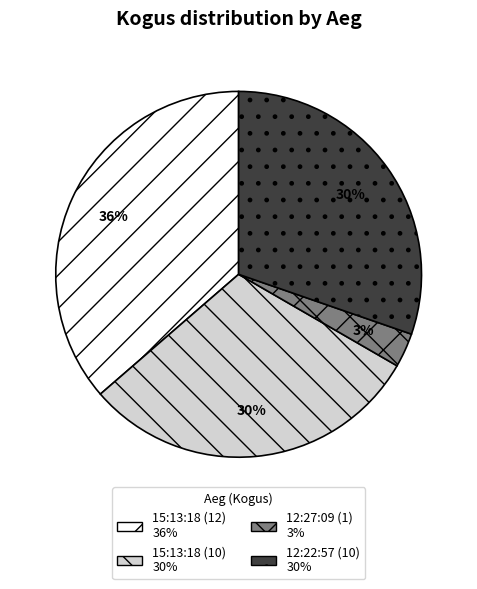

To the nearest percent, what percentage of the pie is 15:13:18 (12)?

36%